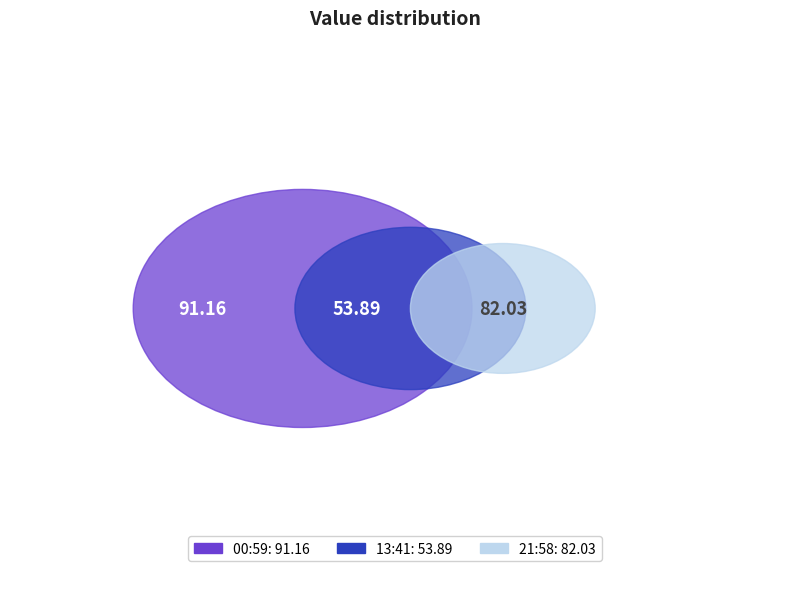

To the nearest percent, what percentage of the pie is 2022-08-01T13:41:45.830Z?

24%